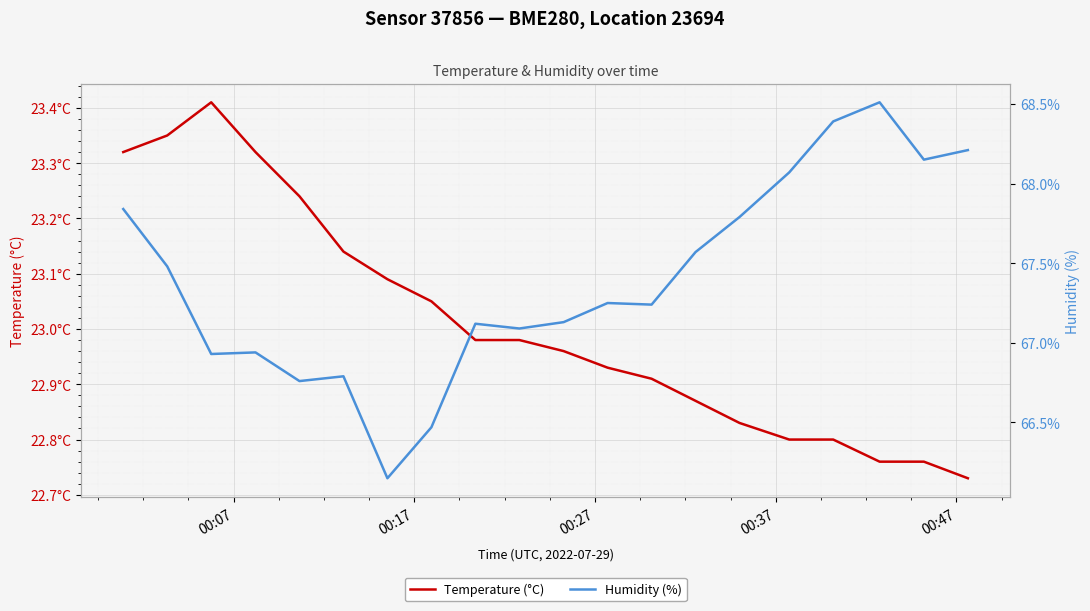

In Temperature (°C), how many points are higher than both neighbors (excluding endpoints)?

1